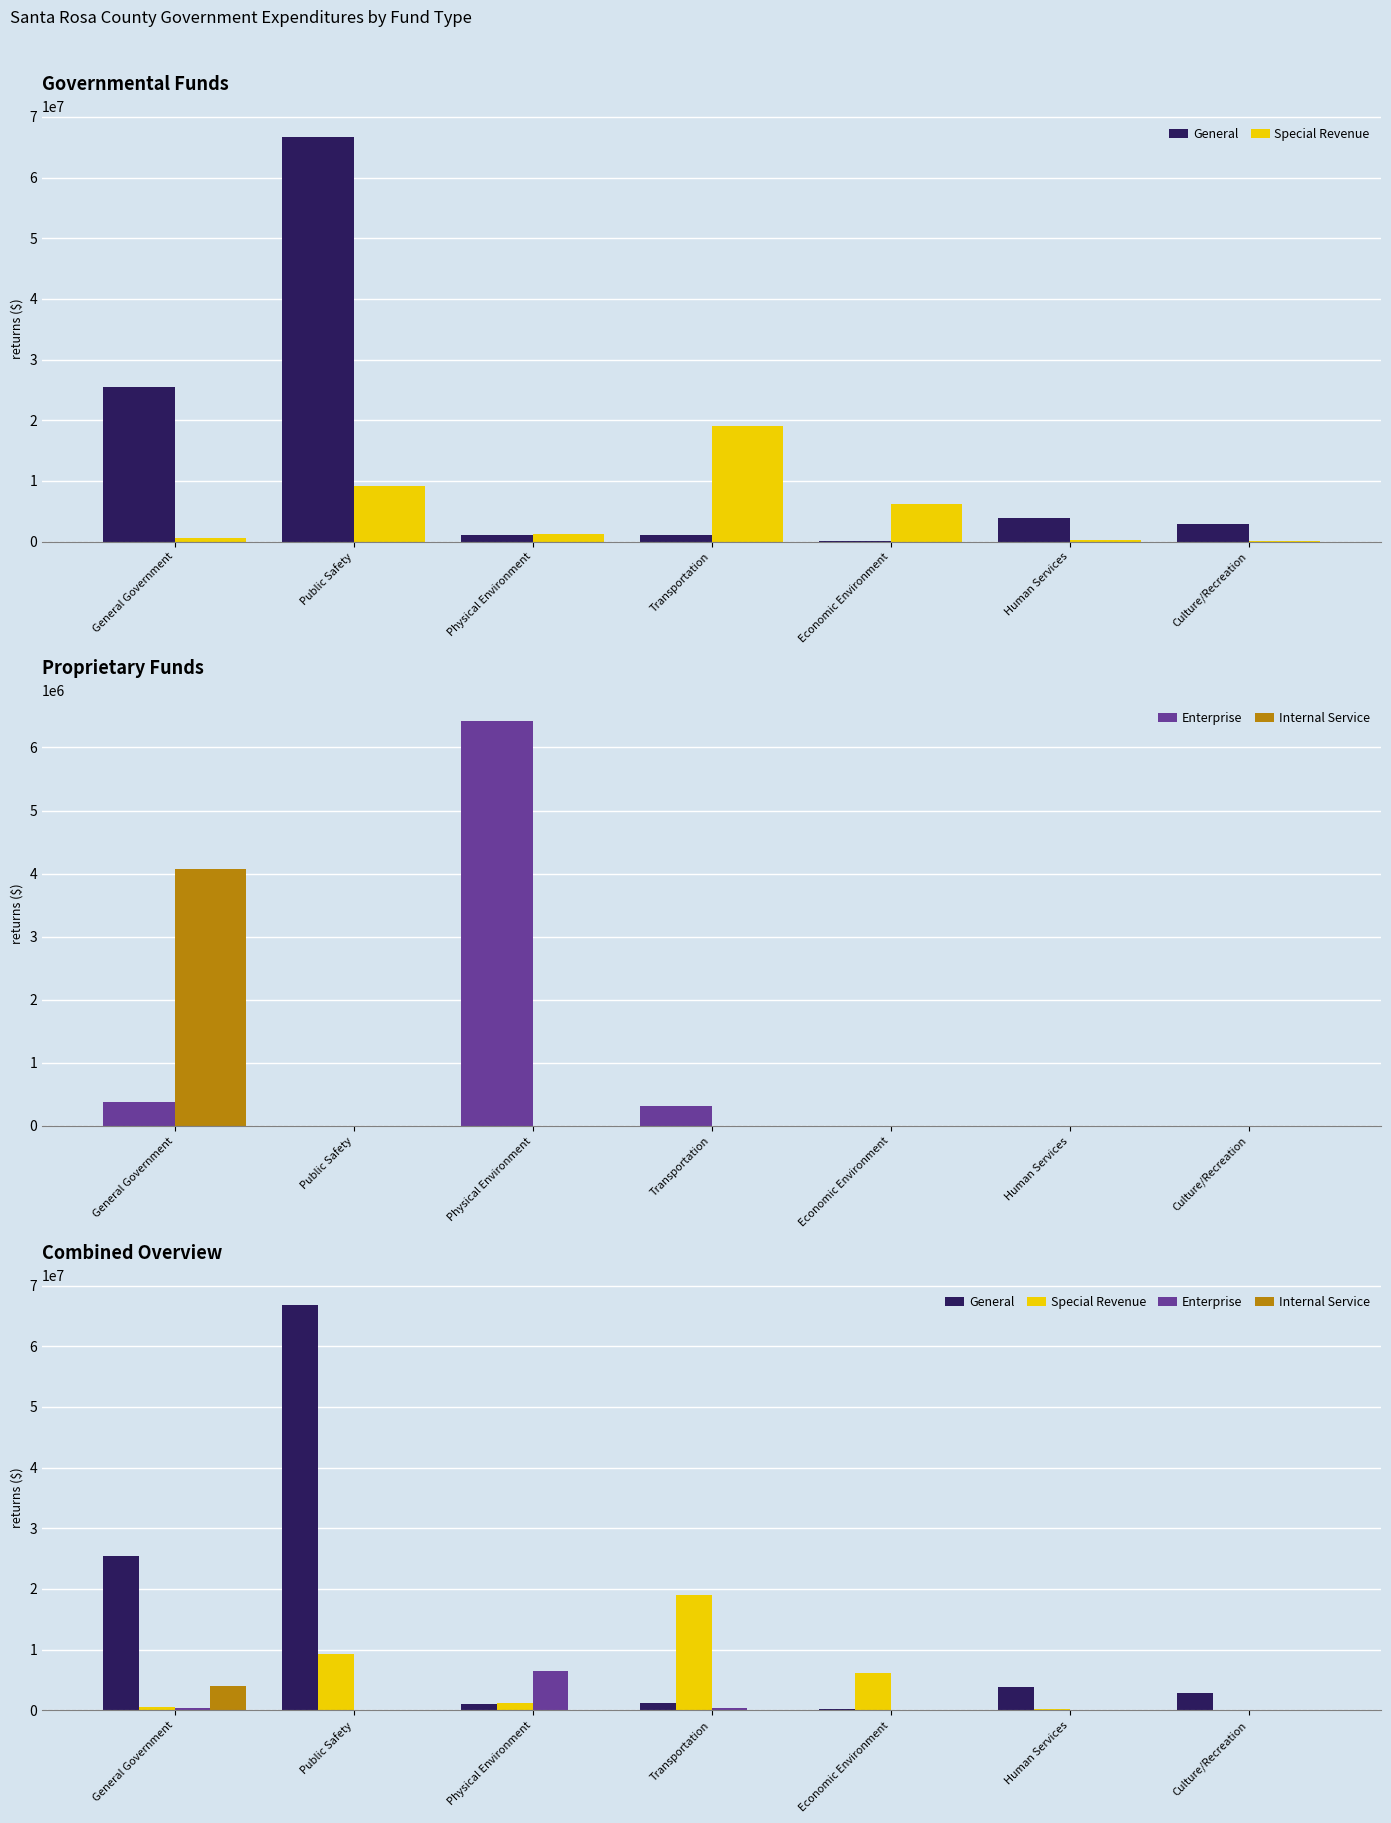

At which category does the chart reach its minimum across all series?

Public Safety